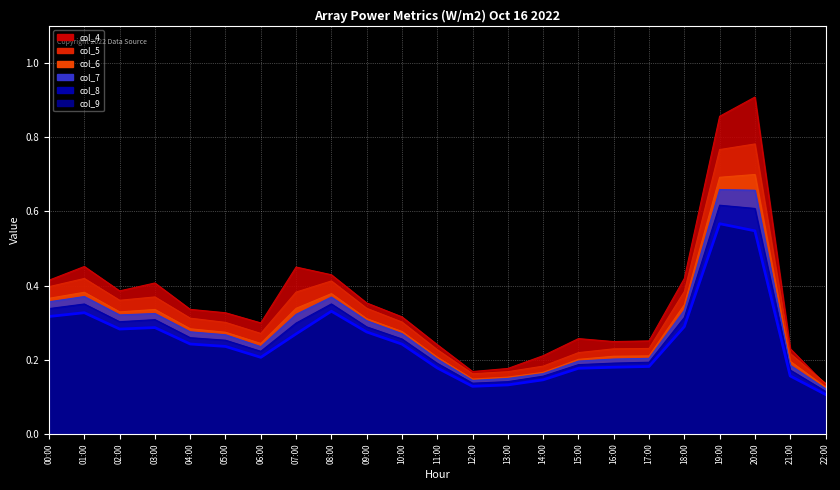

What is the total value across all series at 05:00?

1.7